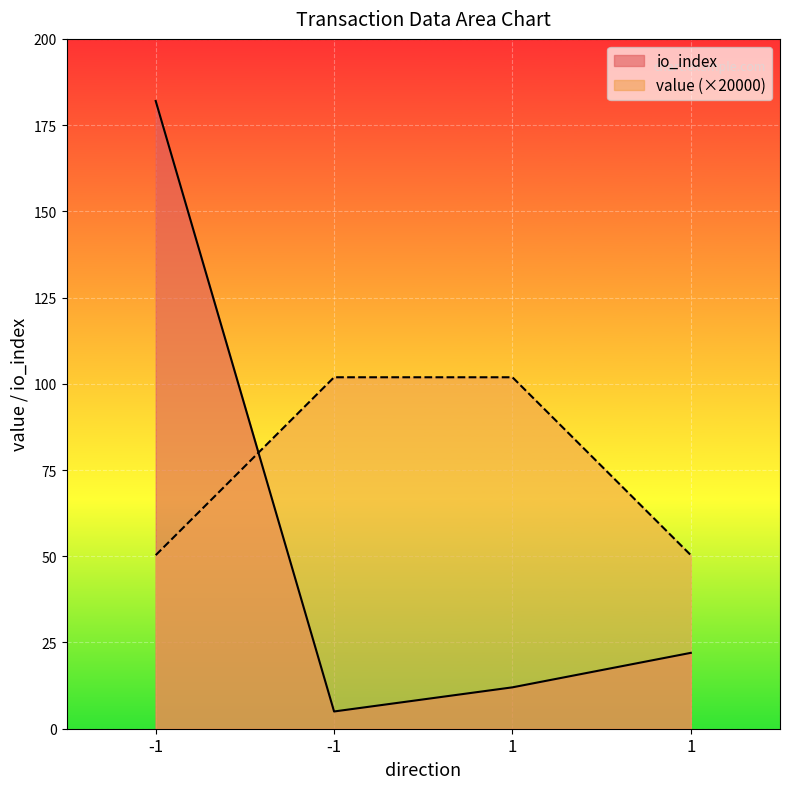

Between which two adjacent categories do value and io_index first intersect?

-1 and -1